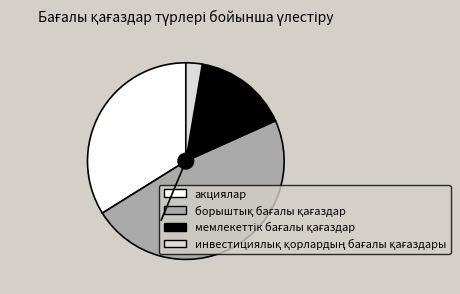

How many segments does this pie chart have?

4